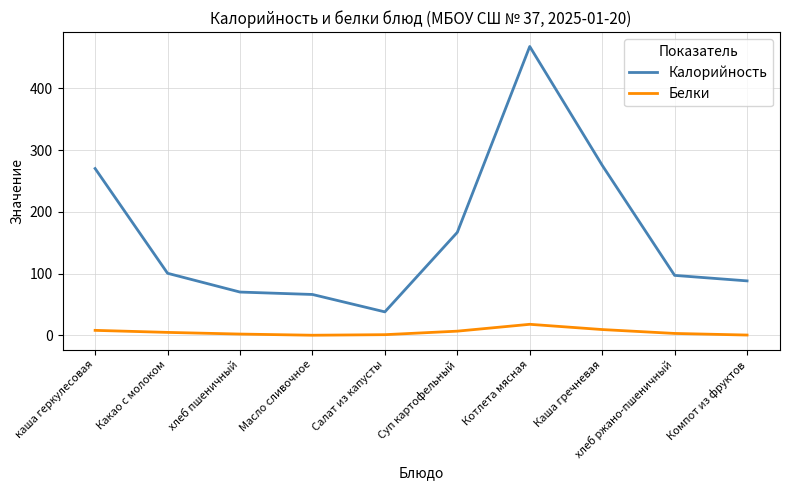

What is the sum of the Калорийность values at Салат из капусты and Компот из фруктов?

126.0